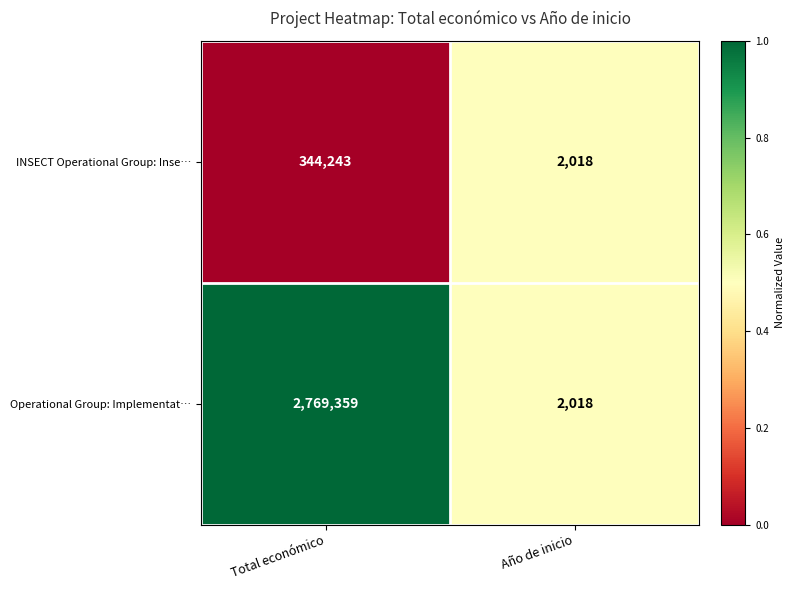

Reading left to right, extract all data points from this chart.

INSECT Operational Group: Inse…: 344243	2018
Operational Group: Implementat…: 2769359	2018